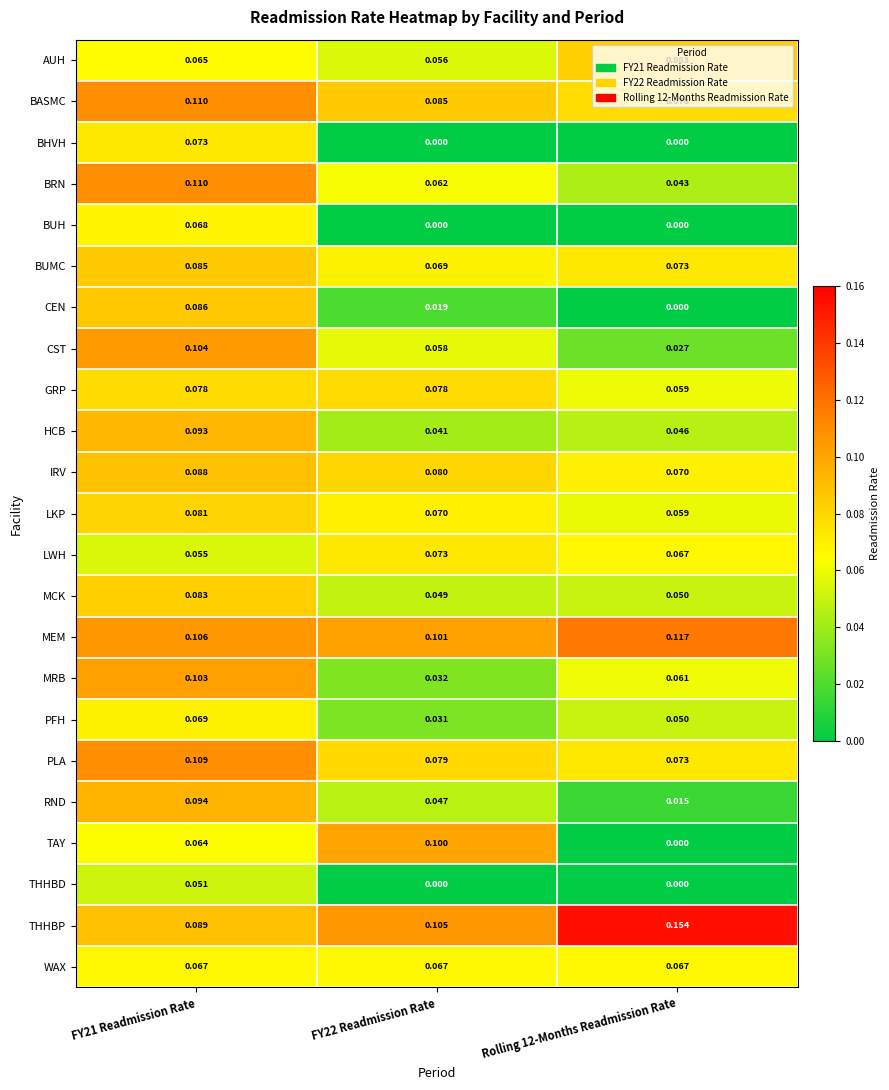

At how many categories does at least one series exceed 0?

3